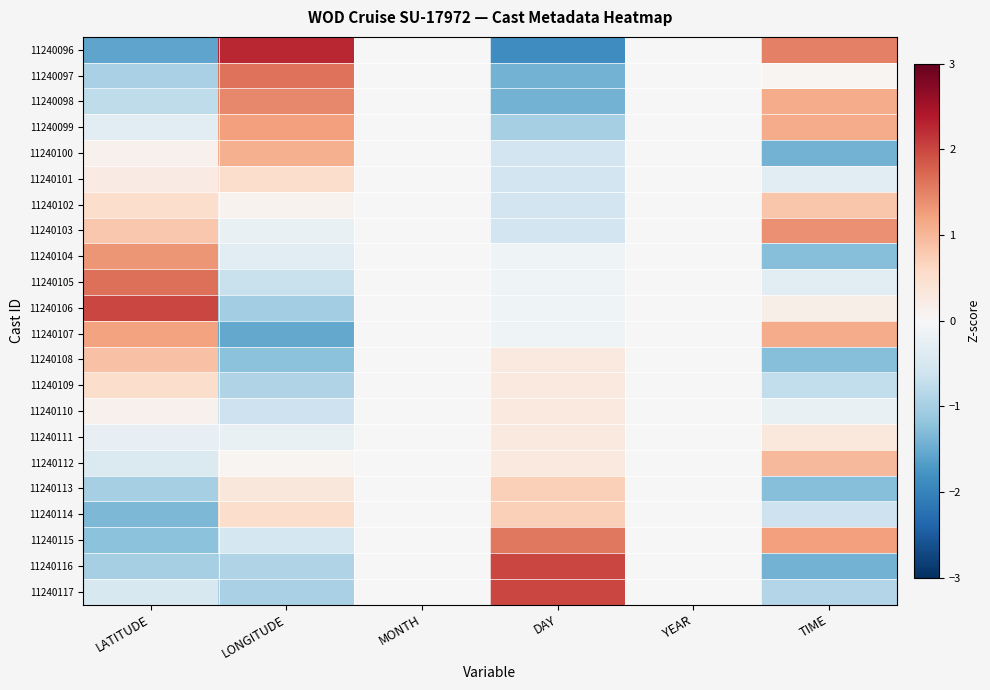

What is the greatest value displayed?

2.3